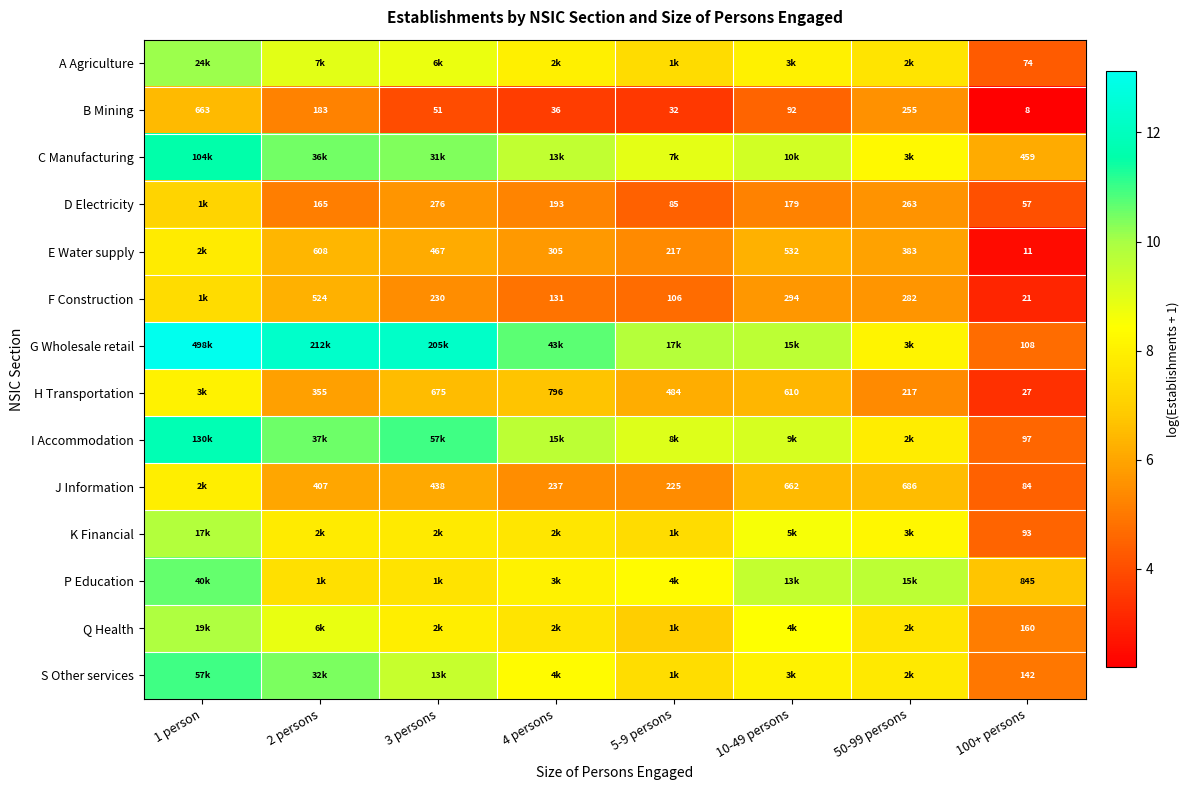

Is it true that K Financial equals 8.2 at 50-99 persons?

True